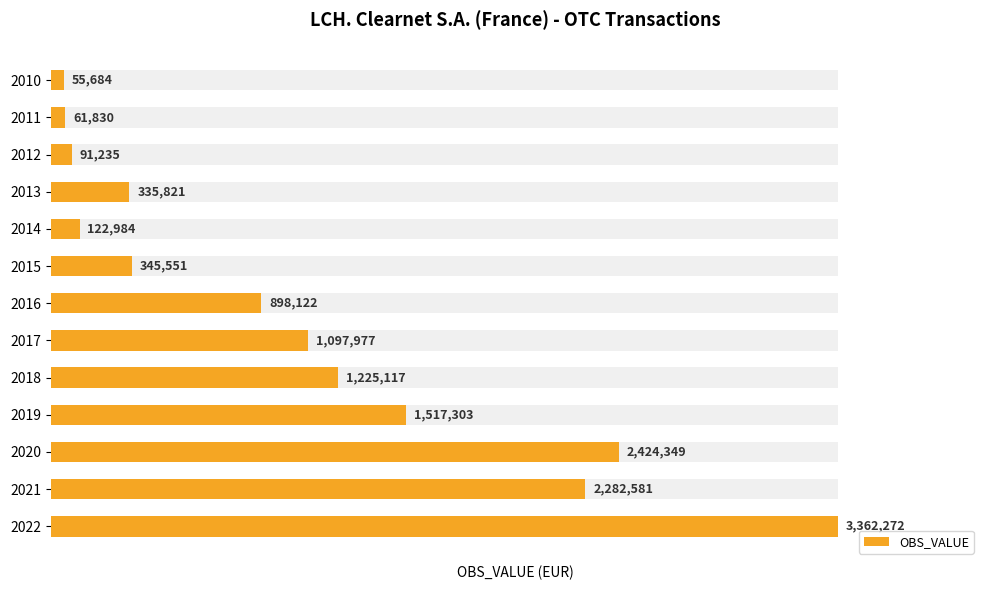

Is it true that the value at 2015 is 345551.2?

True